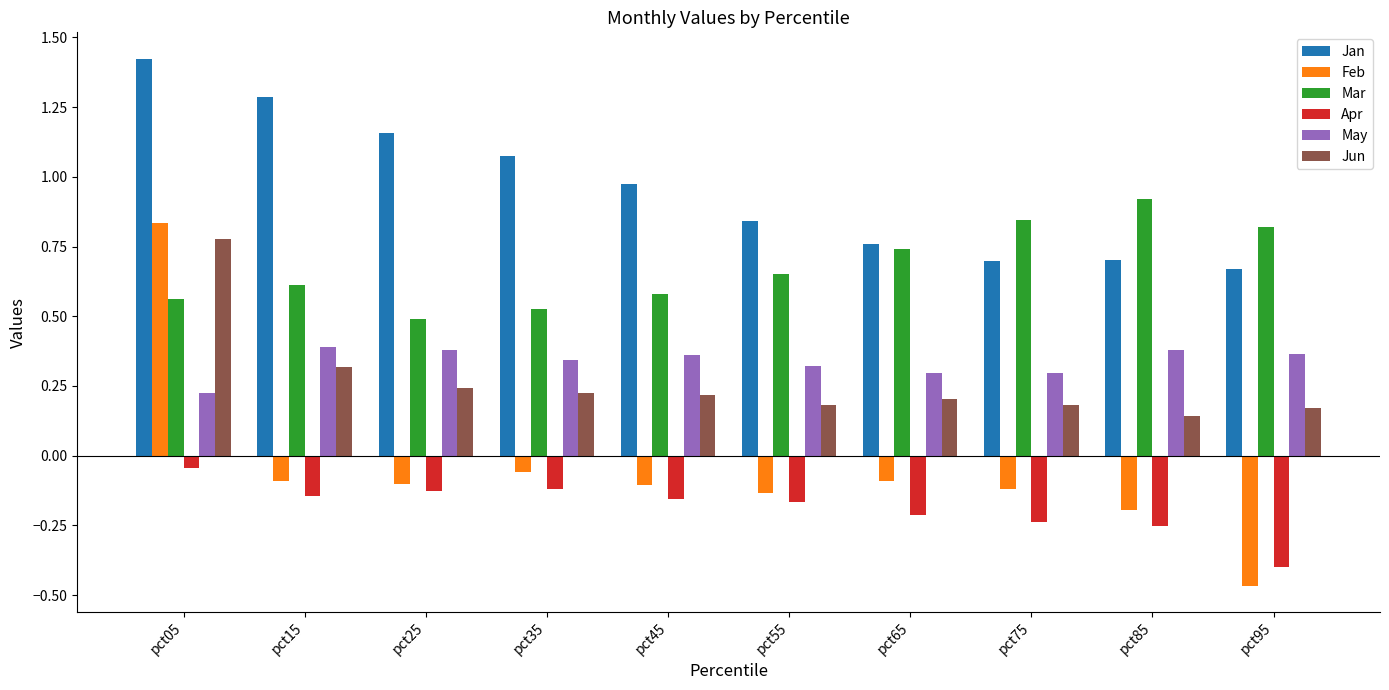

Which series has the largest range (max minus min)?

Feb